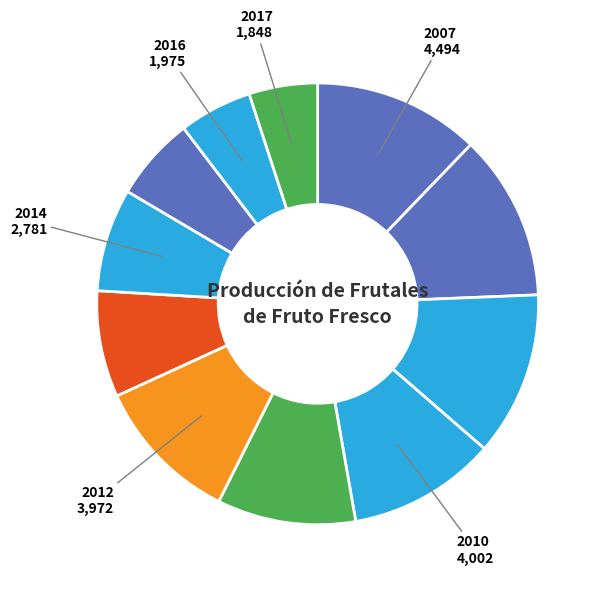

How many segments does this pie chart have?

11